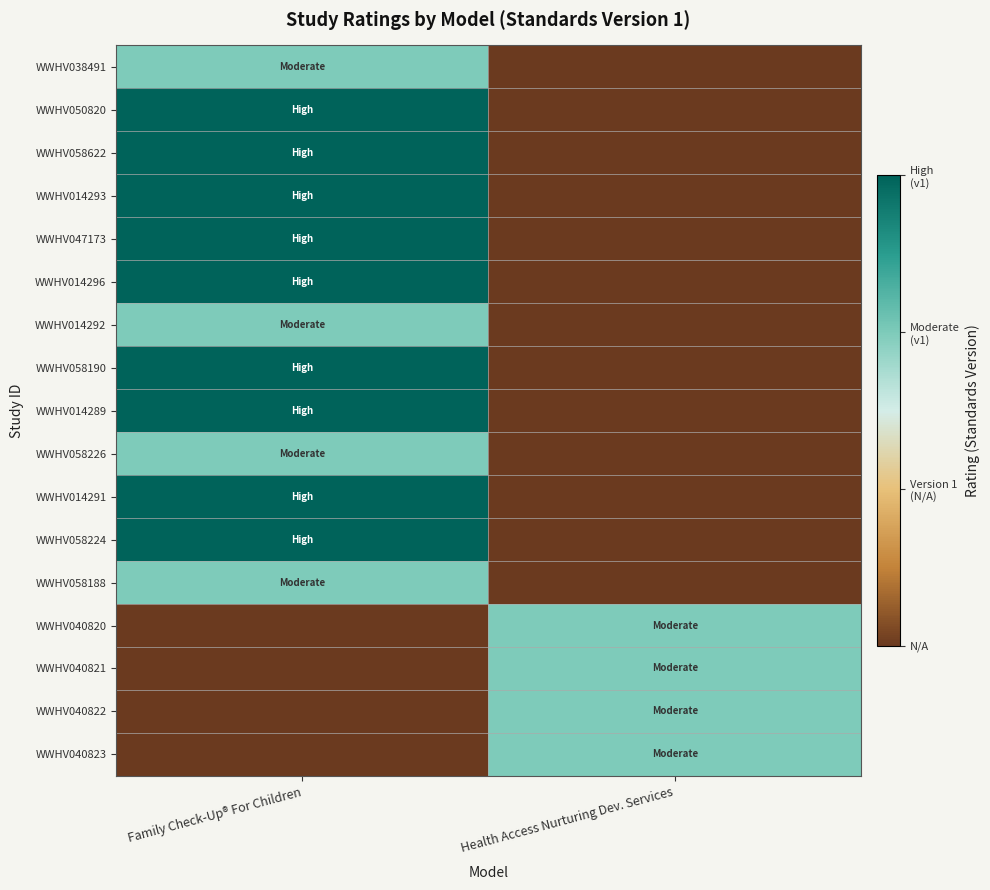

Reading left to right, list all the values displayed in this chart.

WWHV038491: Family Check-Up® For Children=2	Health Access Nurturing Dev. Services=0
WWHV050820: Family Check-Up® For Children=3	Health Access Nurturing Dev. Services=0
WWHV058622: Family Check-Up® For Children=3	Health Access Nurturing Dev. Services=0
WWHV014293: Family Check-Up® For Children=3	Health Access Nurturing Dev. Services=0
WWHV047173: Family Check-Up® For Children=3	Health Access Nurturing Dev. Services=0
WWHV014296: Family Check-Up® For Children=3	Health Access Nurturing Dev. Services=0
WWHV014292: Family Check-Up® For Children=2	Health Access Nurturing Dev. Services=0
WWHV058190: Family Check-Up® For Children=3	Health Access Nurturing Dev. Services=0
WWHV014289: Family Check-Up® For Children=3	Health Access Nurturing Dev. Services=0
WWHV058226: Family Check-Up® For Children=2	Health Access Nurturing Dev. Services=0
WWHV014291: Family Check-Up® For Children=3	Health Access Nurturing Dev. Services=0
WWHV058224: Family Check-Up® For Children=3	Health Access Nurturing Dev. Services=0
WWHV058188: Family Check-Up® For Children=2	Health Access Nurturing Dev. Services=0
WWHV040820: Family Check-Up® For Children=0	Health Access Nurturing Dev. Services=2
WWHV040821: Family Check-Up® For Children=0	Health Access Nurturing Dev. Services=2
WWHV040822: Family Check-Up® For Children=0	Health Access Nurturing Dev. Services=2
WWHV040823: Family Check-Up® For Children=0	Health Access Nurturing Dev. Services=2